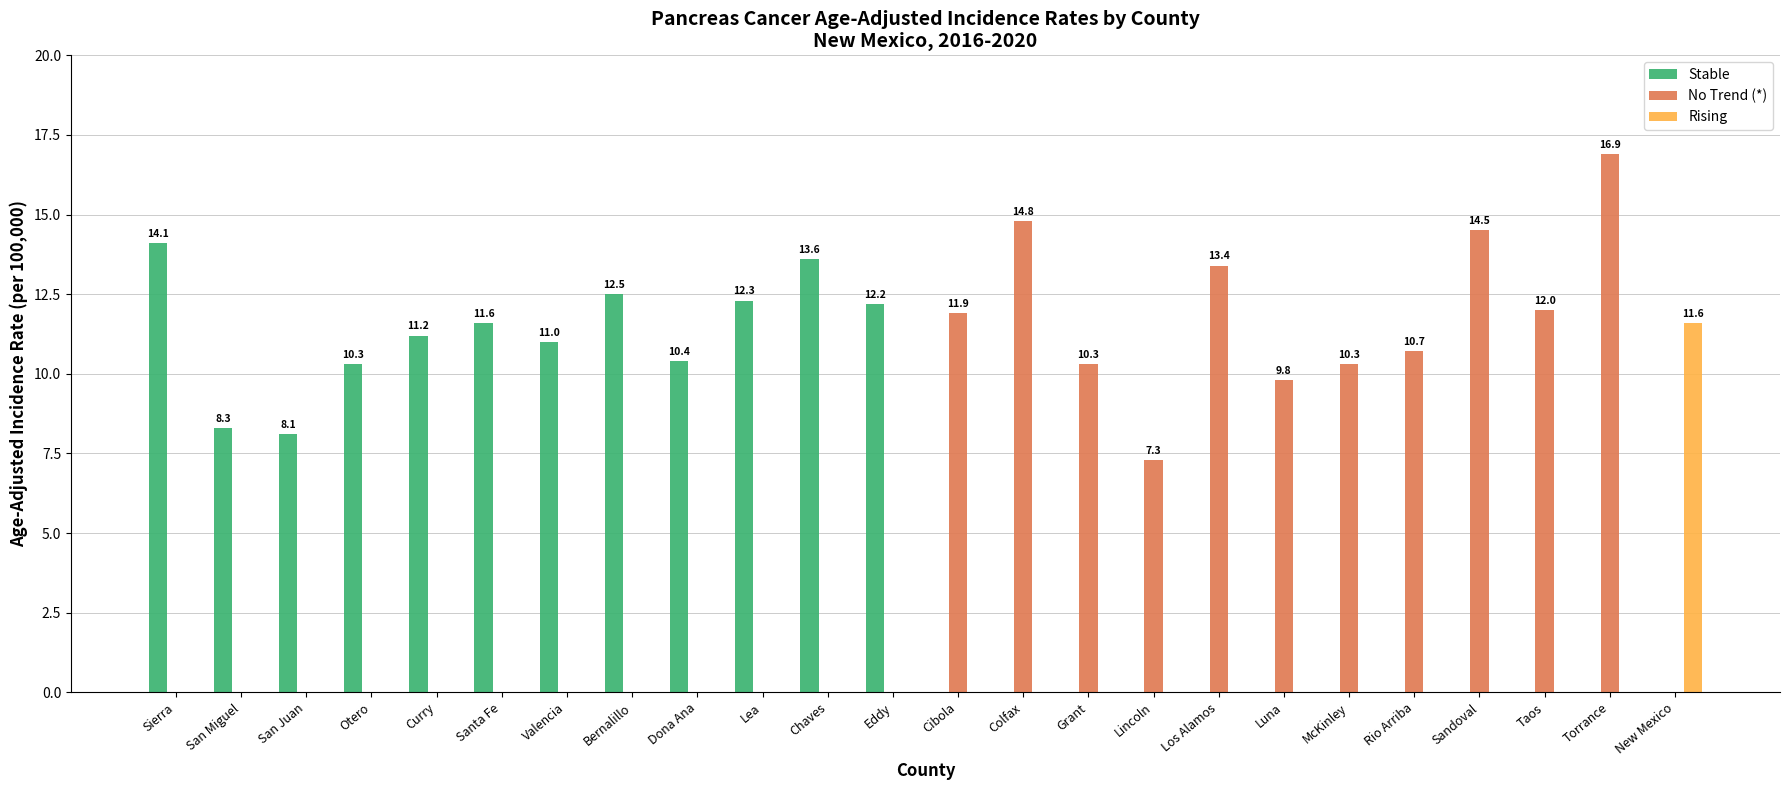

What is the maximum value shown in the chart?

16.9